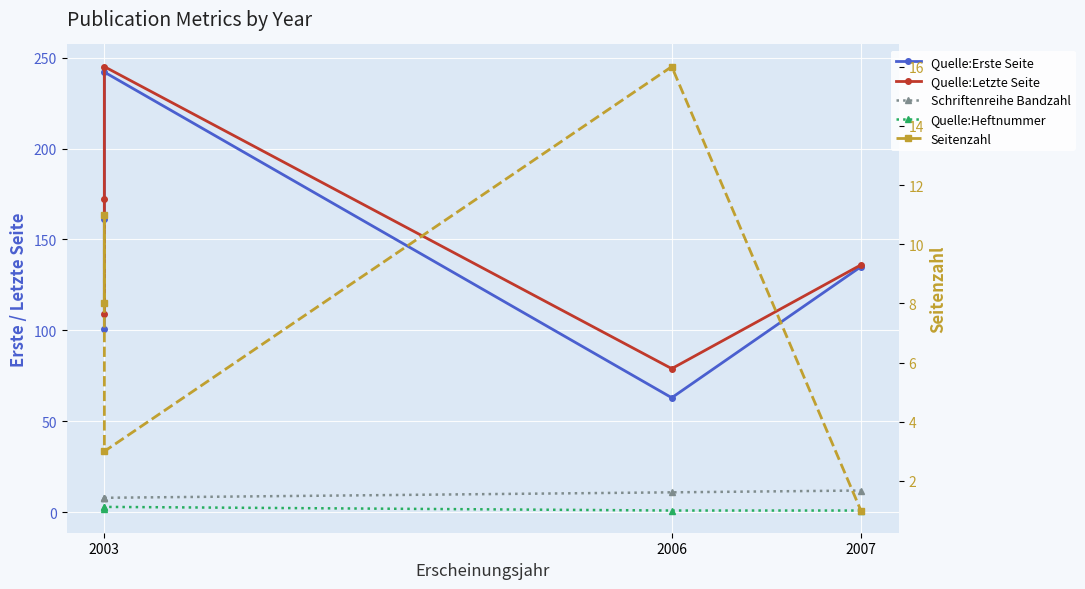

Which has a higher value, 2006 or 2003?

2003